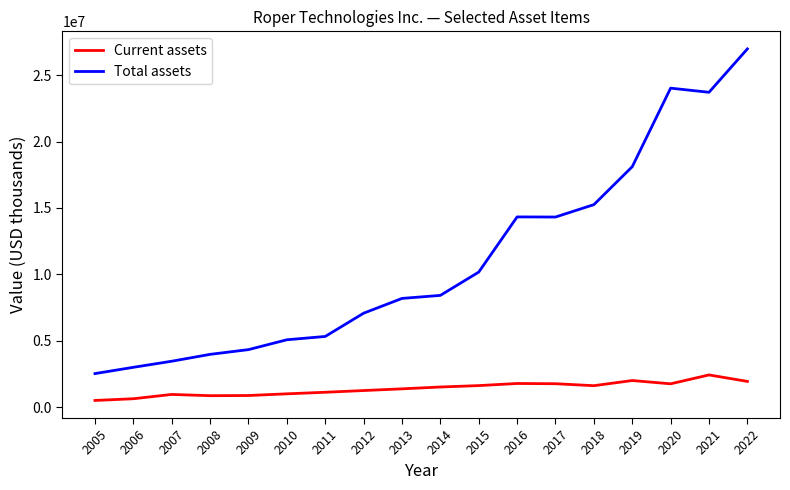

The value of Total assets at 2009 is 7170084. True or false?

False